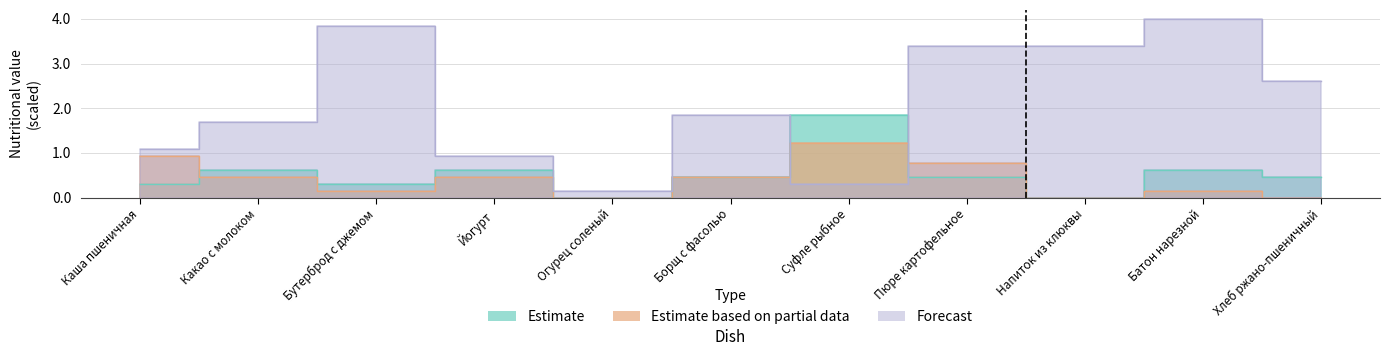

What is the sum of all Estimate based on partial data values?

4.6